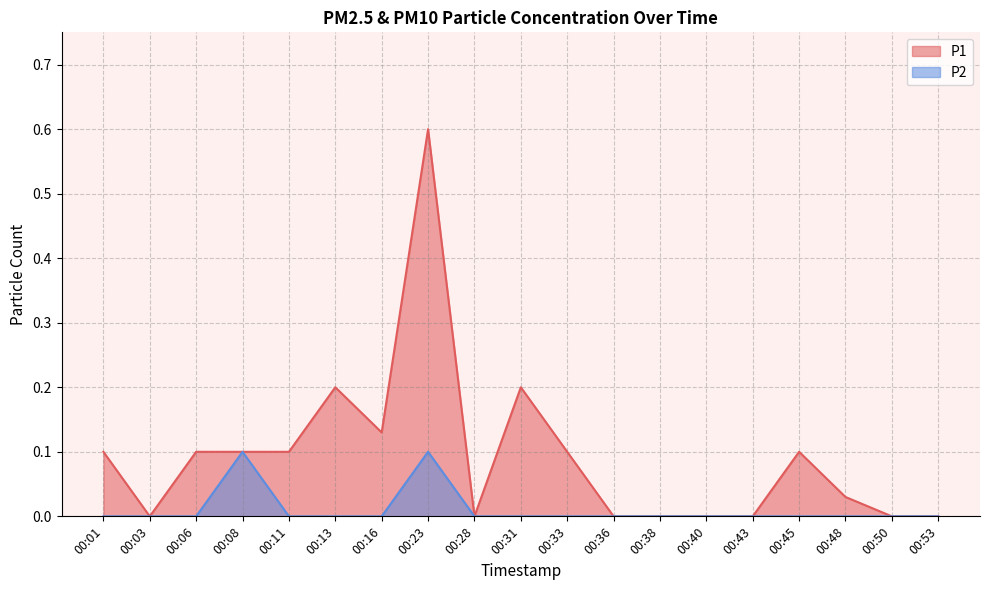

How many interior local valleys does the P1 series have?

3